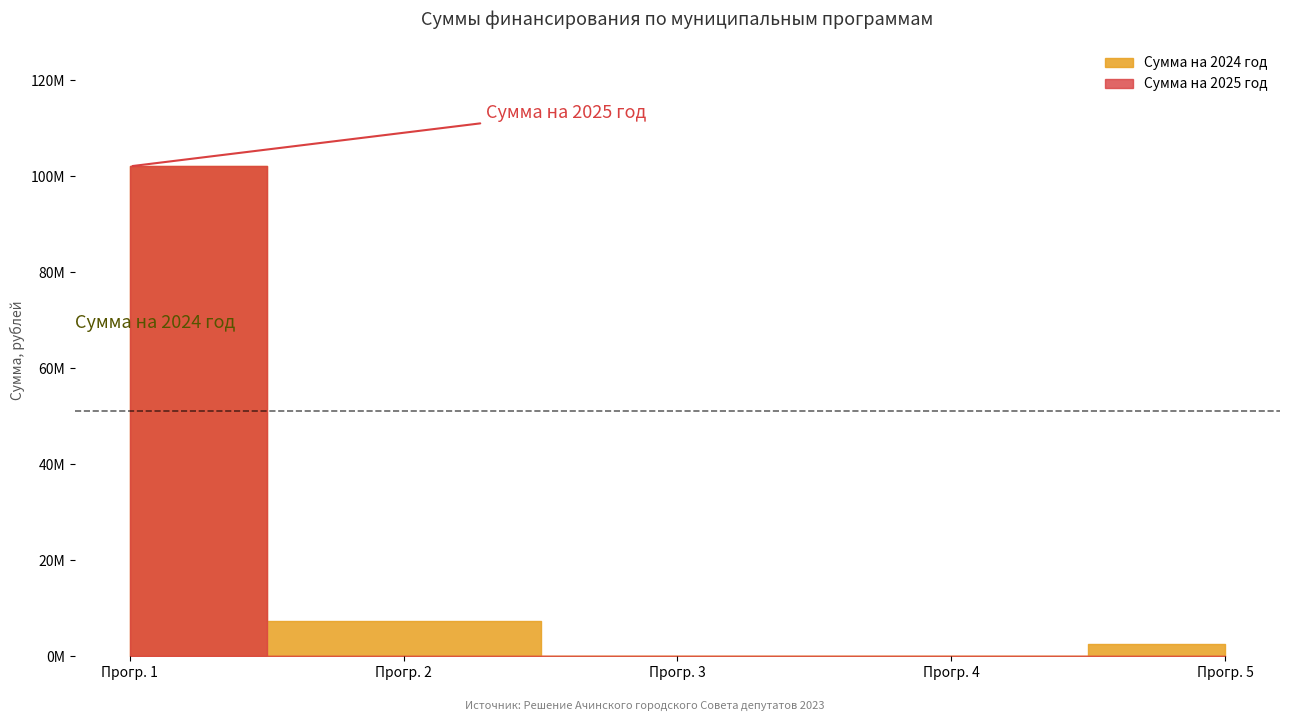

At which label is Сумма на 2025 год closest to 51017400?

Муниципальная программа 1